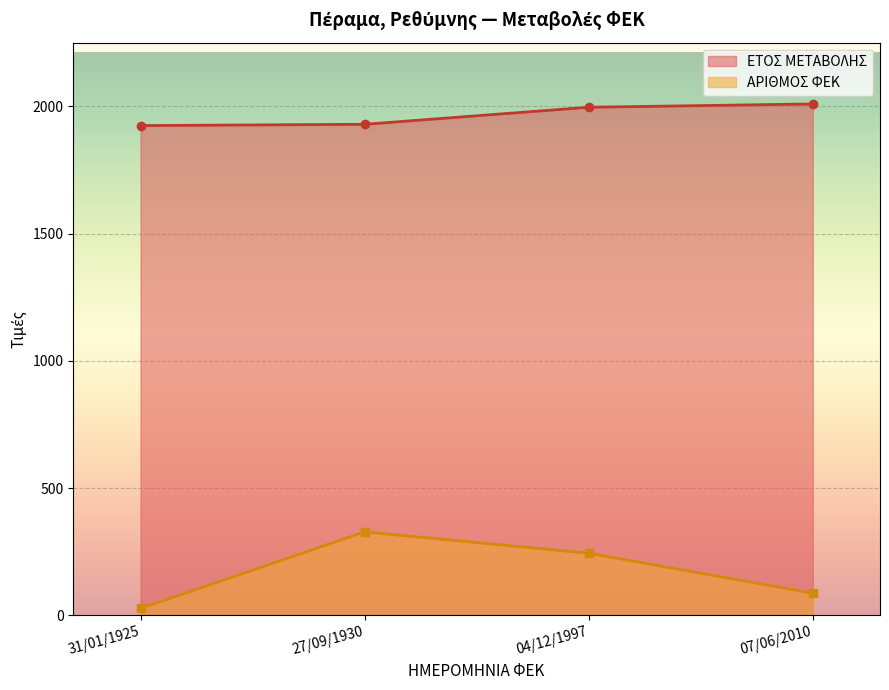

What is the highest value of the ΑΡΙΘΜΟΣ ΦΕΚ series?

328